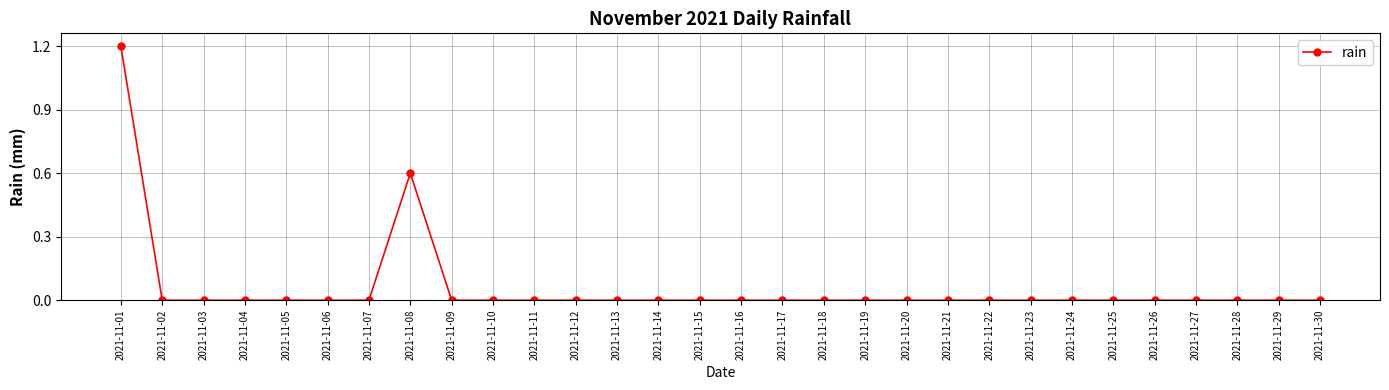

How many series are shown in this chart?

1